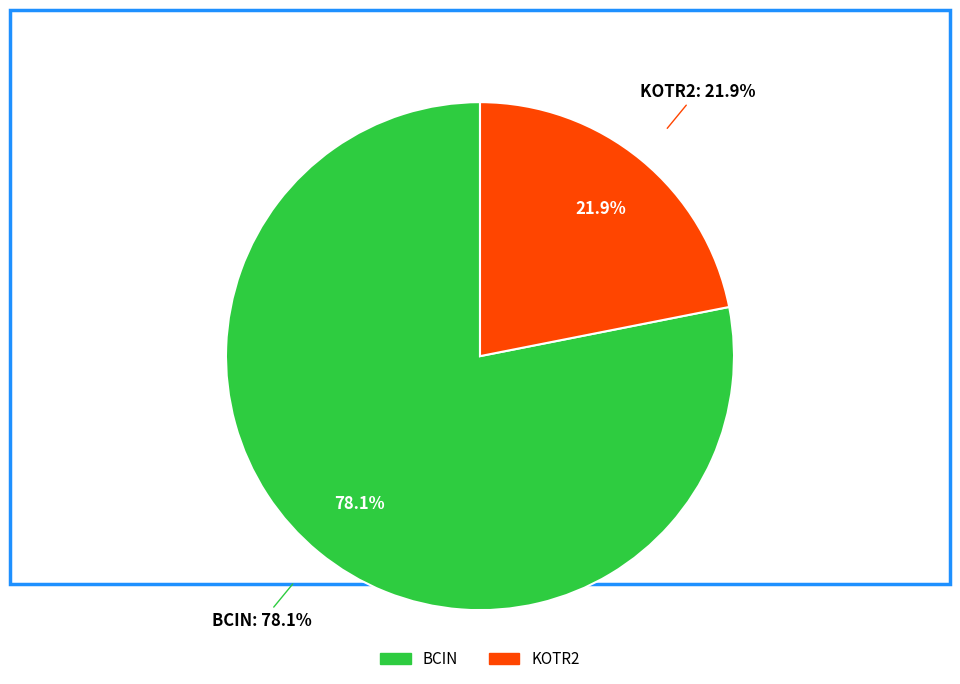

What is the ratio of the value at KOTR2 to the value at BCIN?

0.3